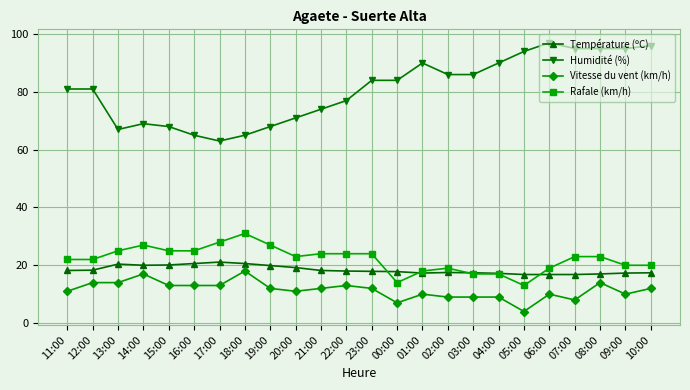

Count the number of data series in this chart.

4